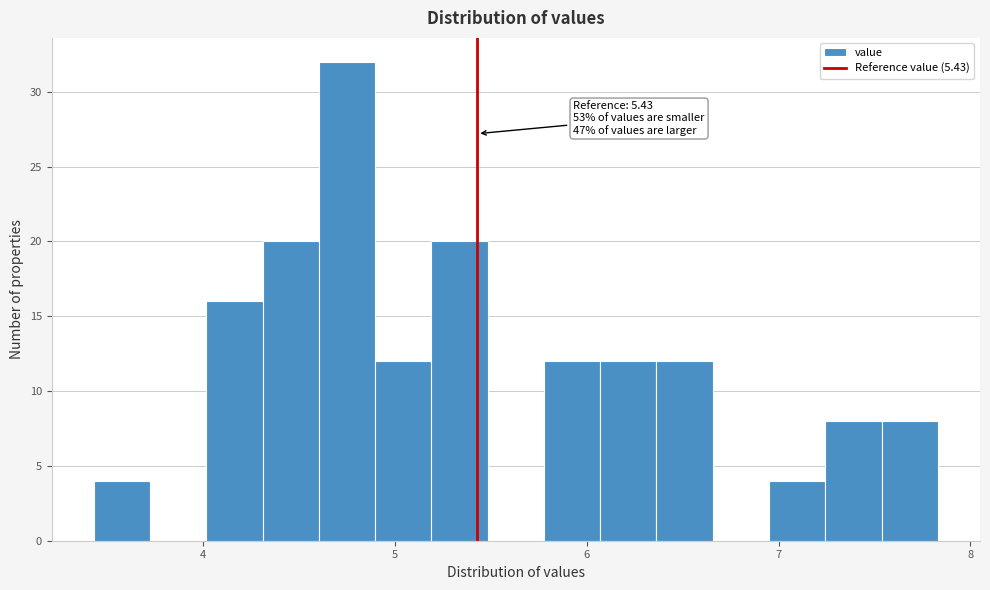

Read against the x-axis, roughly where is the centre of the tallest bar?

4.8